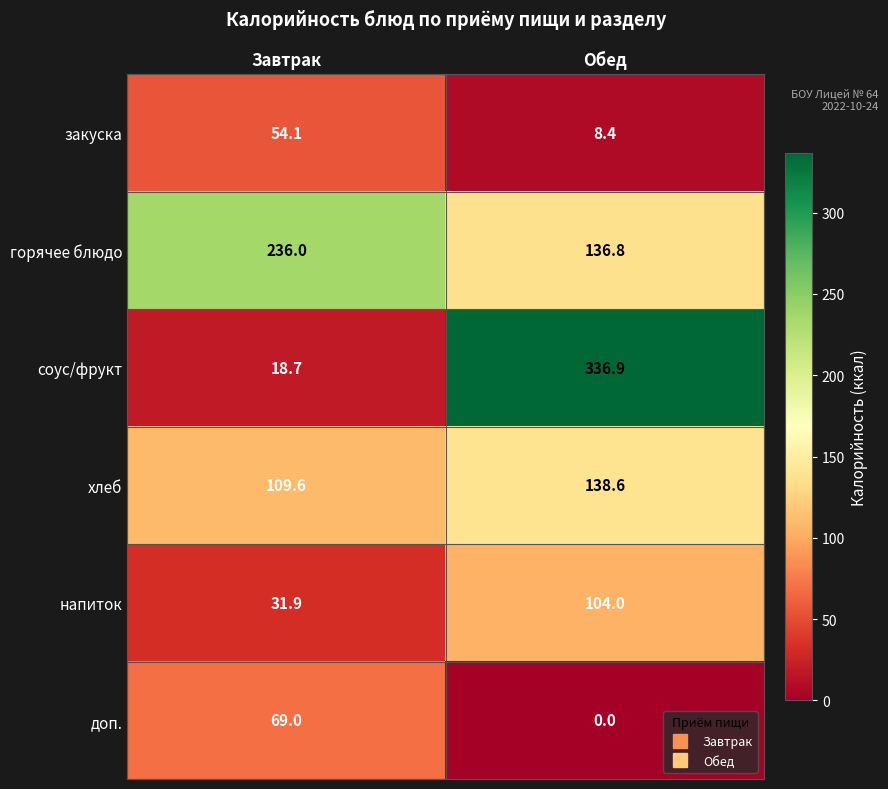

The value of горячее блюдо at Обед is 136.8. True or false?

True